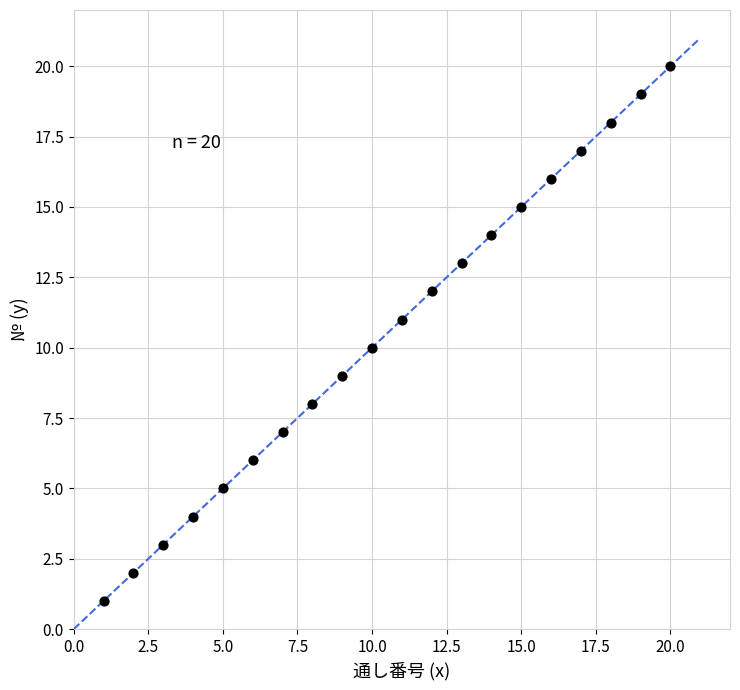

What is the range of X values (max minus min)?

19